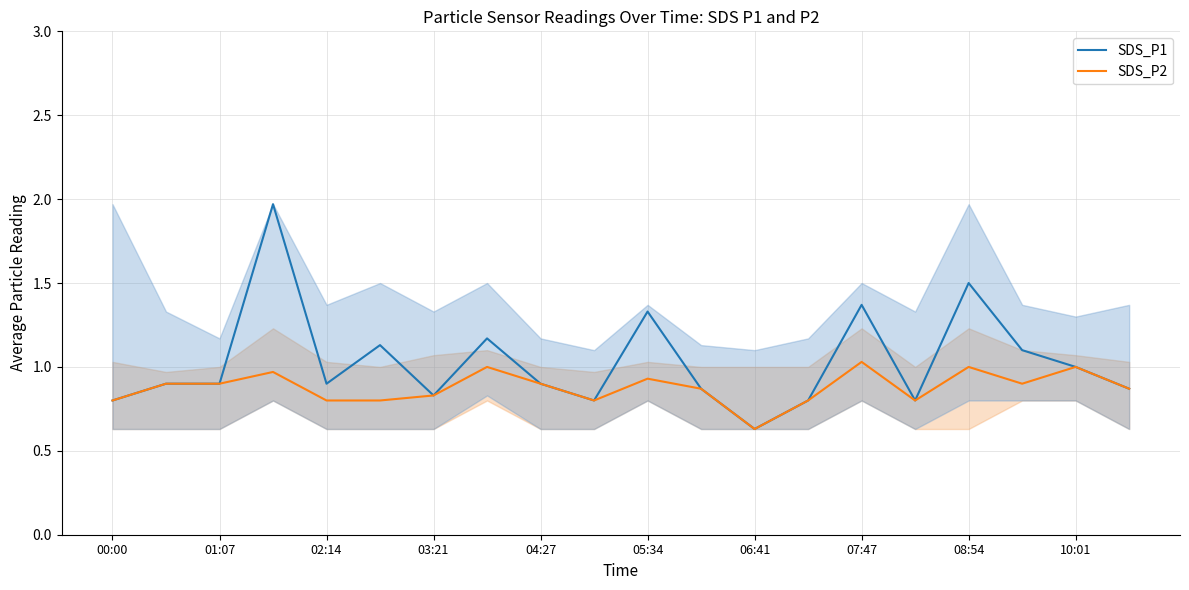

At which label does SDS_P2 reach its peak?

07:47